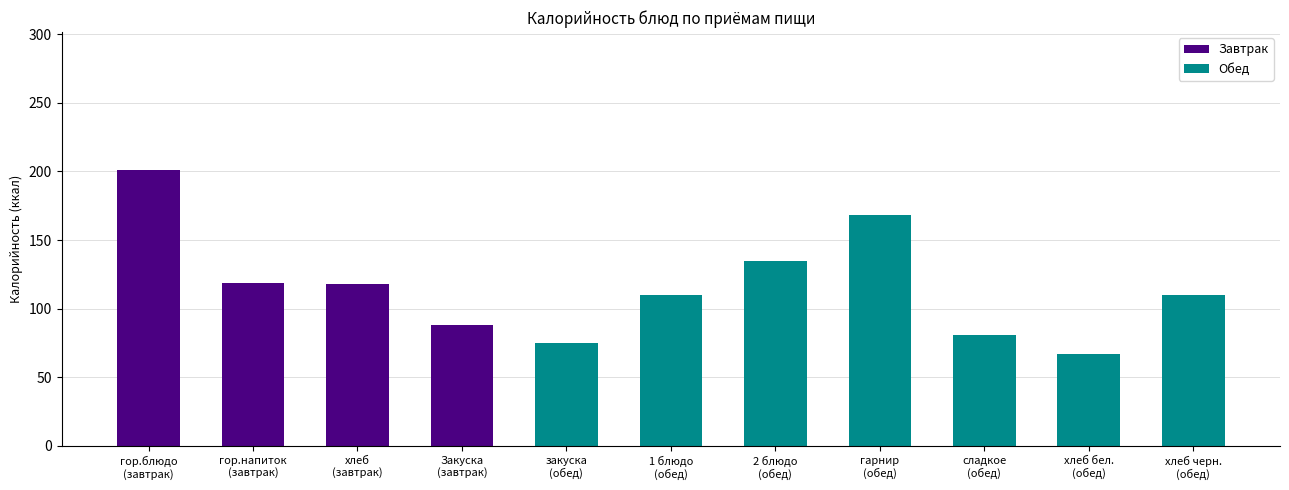

What are all the series names shown in the legend?

Завтрак, Обед